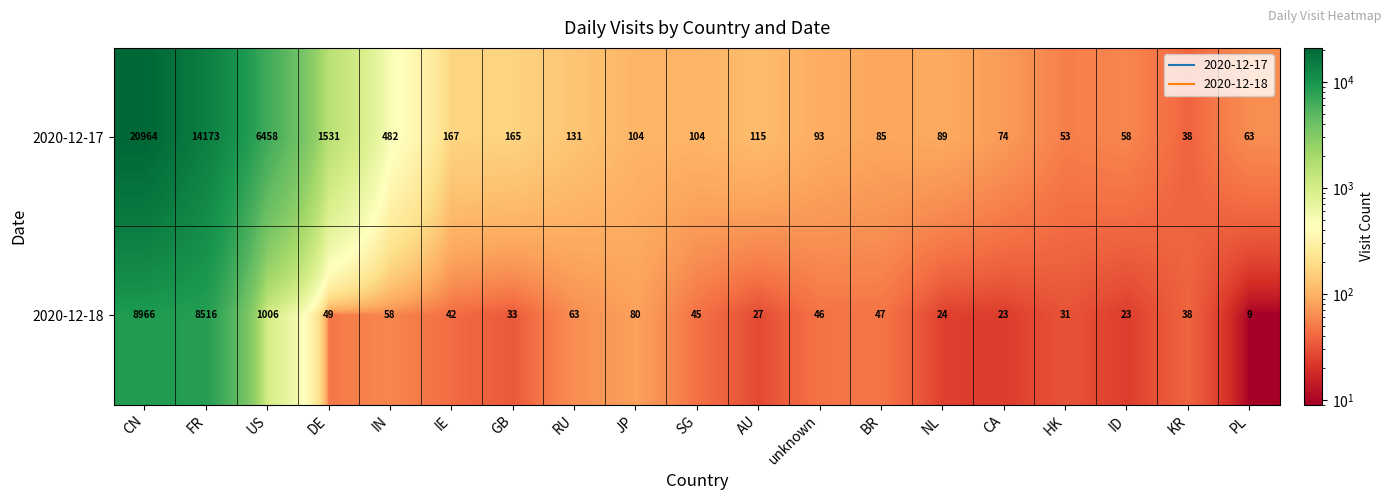

At which category is the sum across all series the highest?

CN